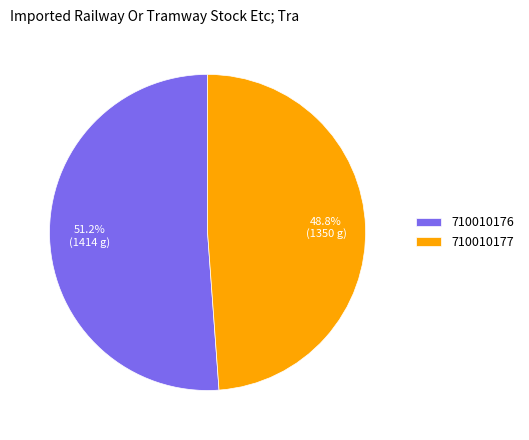

To the nearest percent, what percentage of the pie is 710010177?

49%